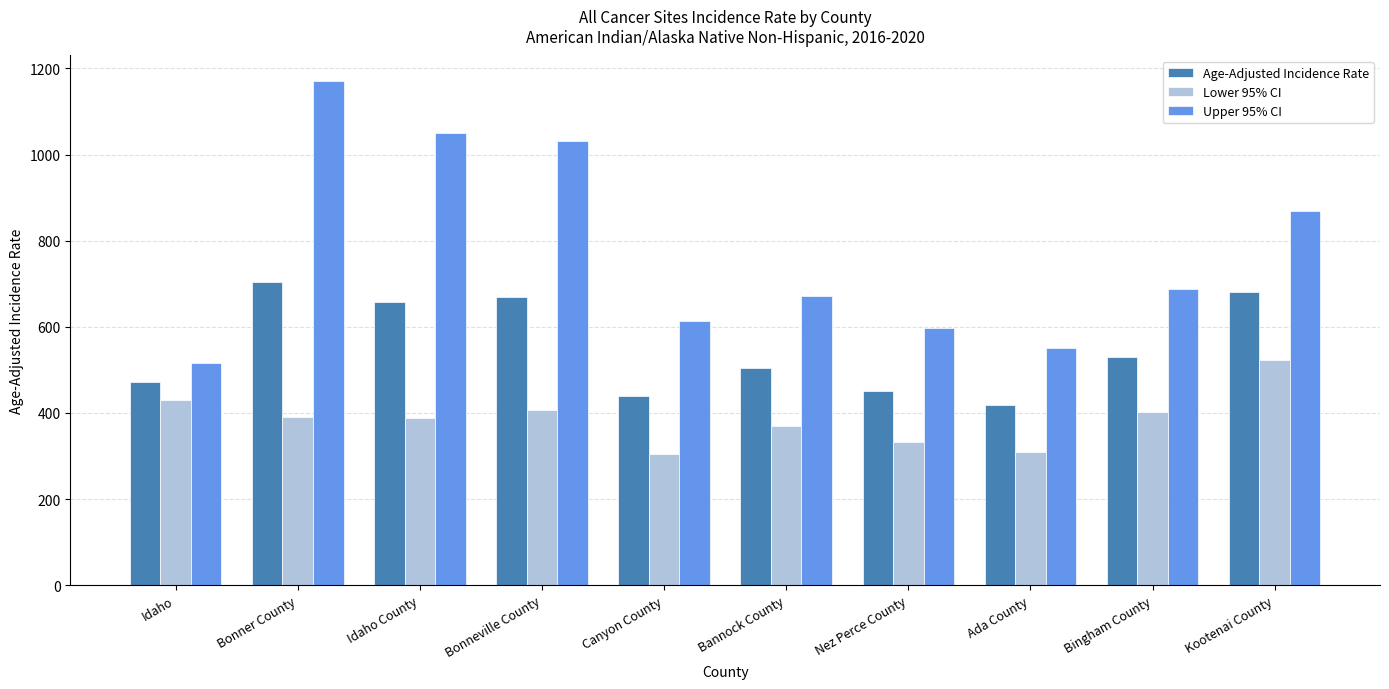

What is the sum of all Upper 95% CI values?

7756.7